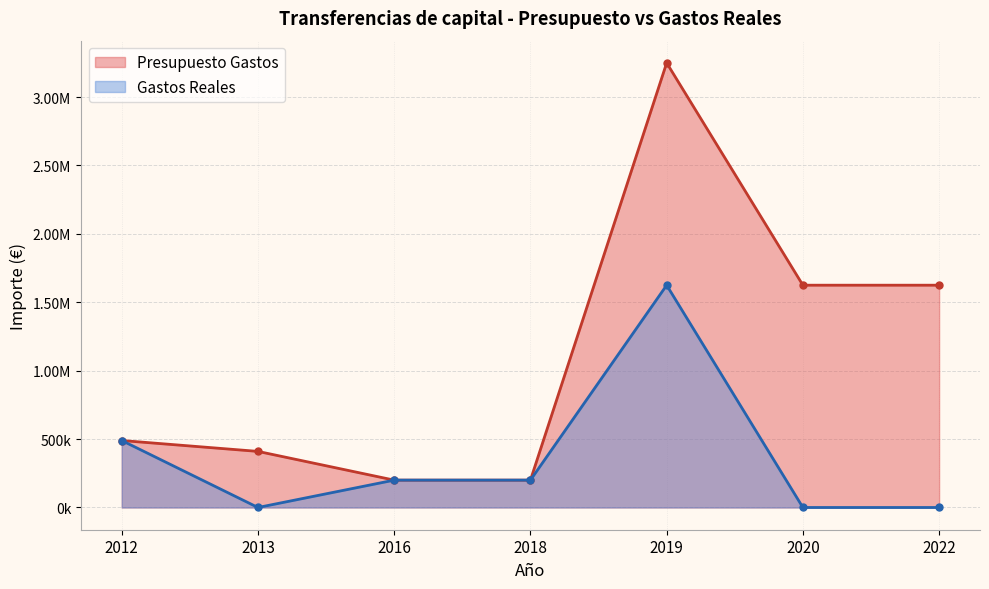

Is the value of Presupuesto Gastos at 2013 greater than the value of Gastos Reales at 2020?

Yes